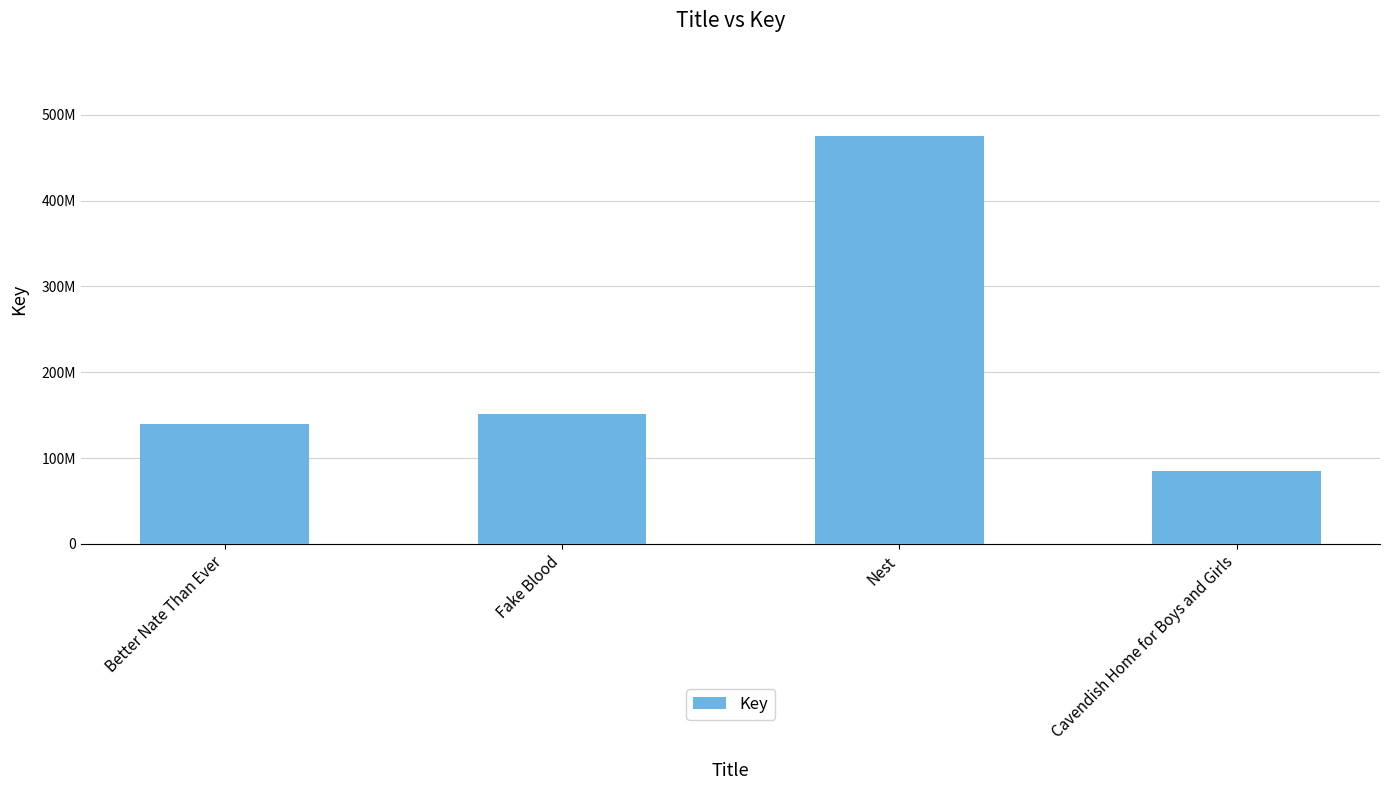

True or false: the data shows 140118853 at Better Nate Than Ever.

True